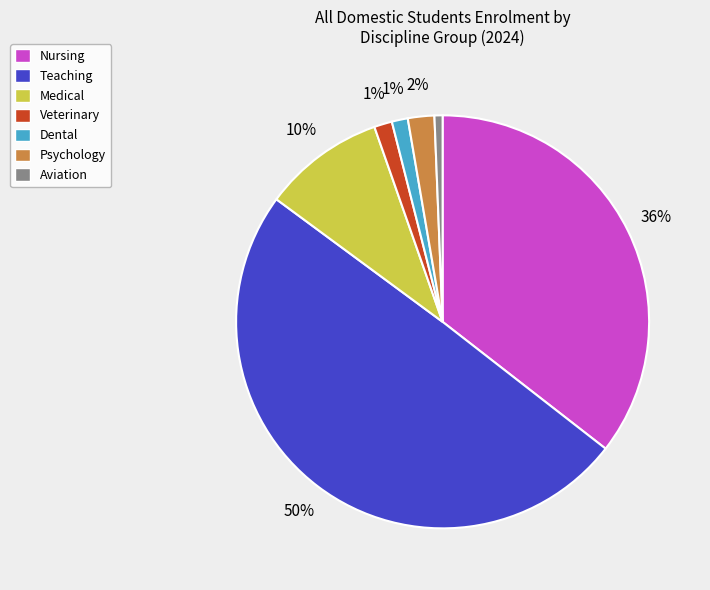

To the nearest percent, what is the average slice percentage?

14%